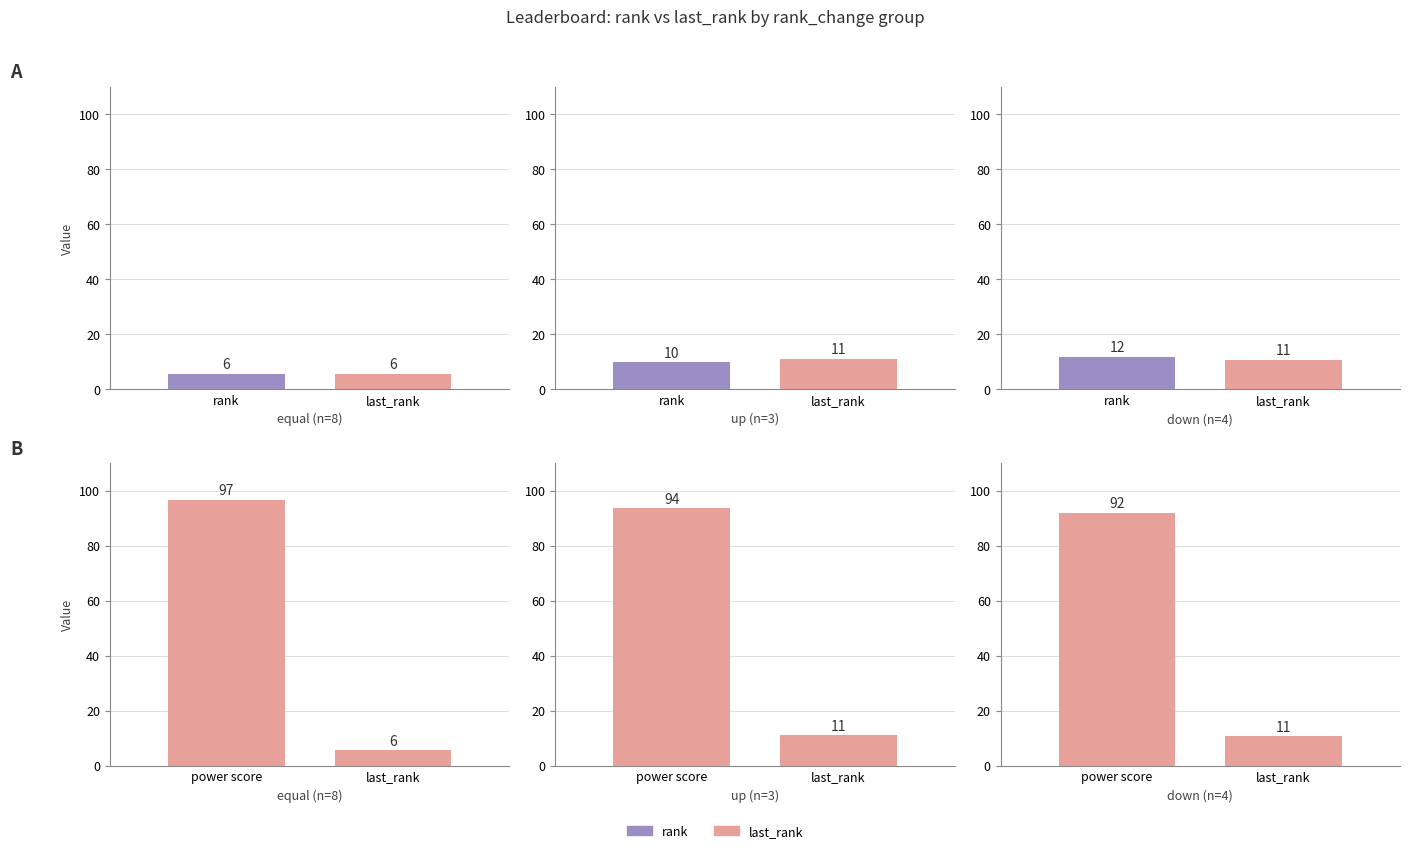

Which series has the largest total across all categories?

power score